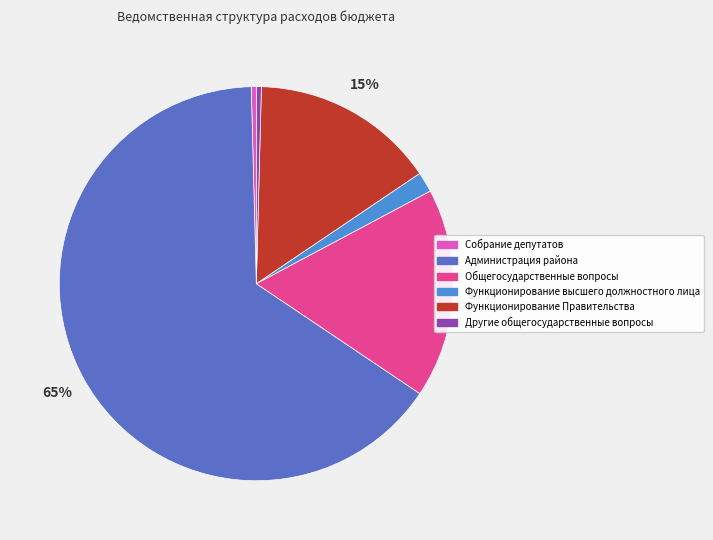

Which category accounts for the majority?

Администрация района